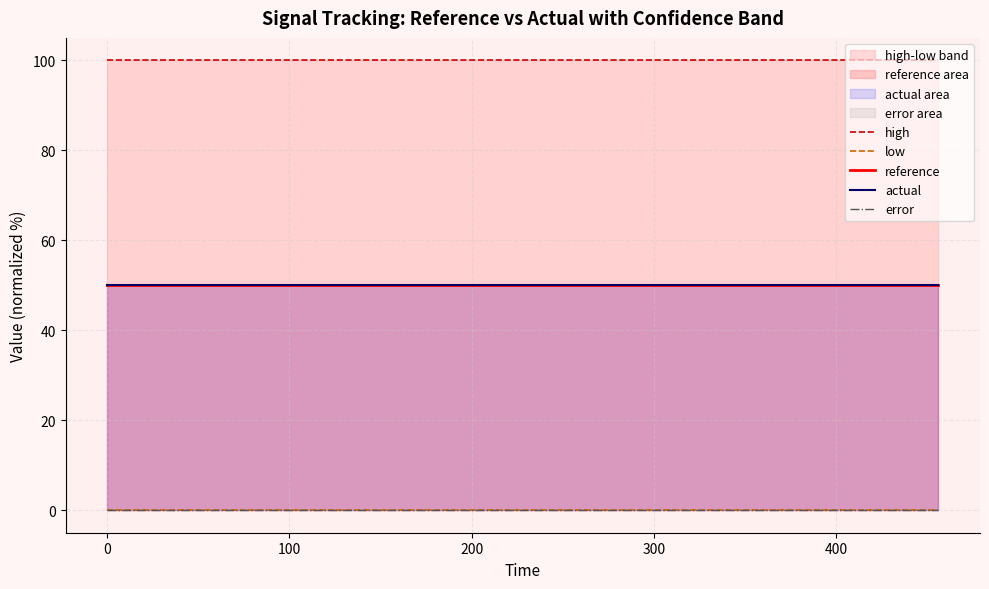

At how many categories does at least one series exceed 20?

20